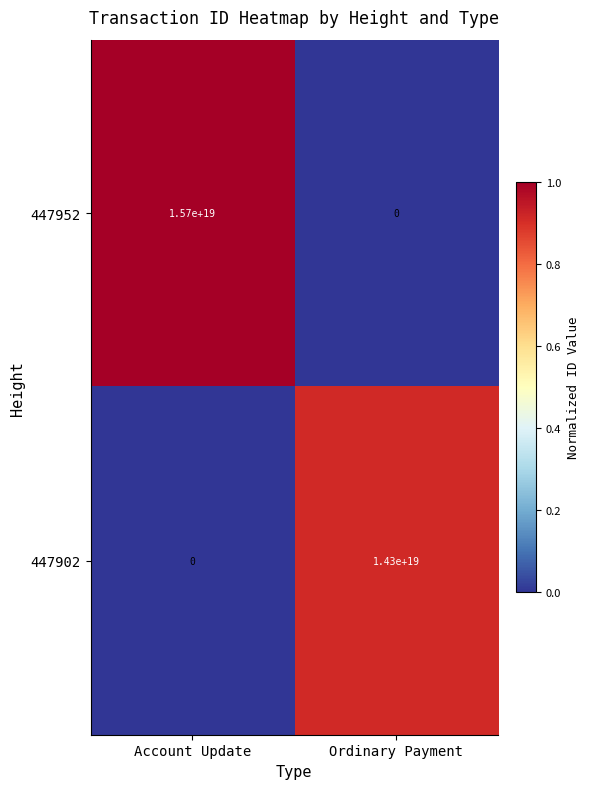

Which series changed the most between Account Update and Ordinary Payment?

447952